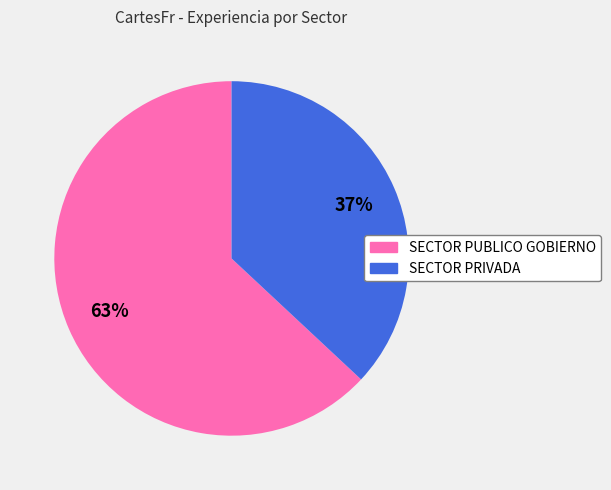

Is the sum of SECTOR PUBLICO GOBIERNO and SECTOR PRIVADA greater than half?

Yes